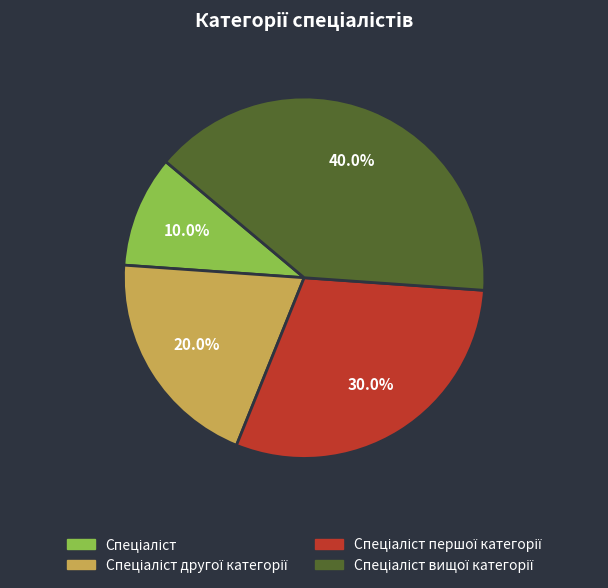

Does any single category account for the majority?

No